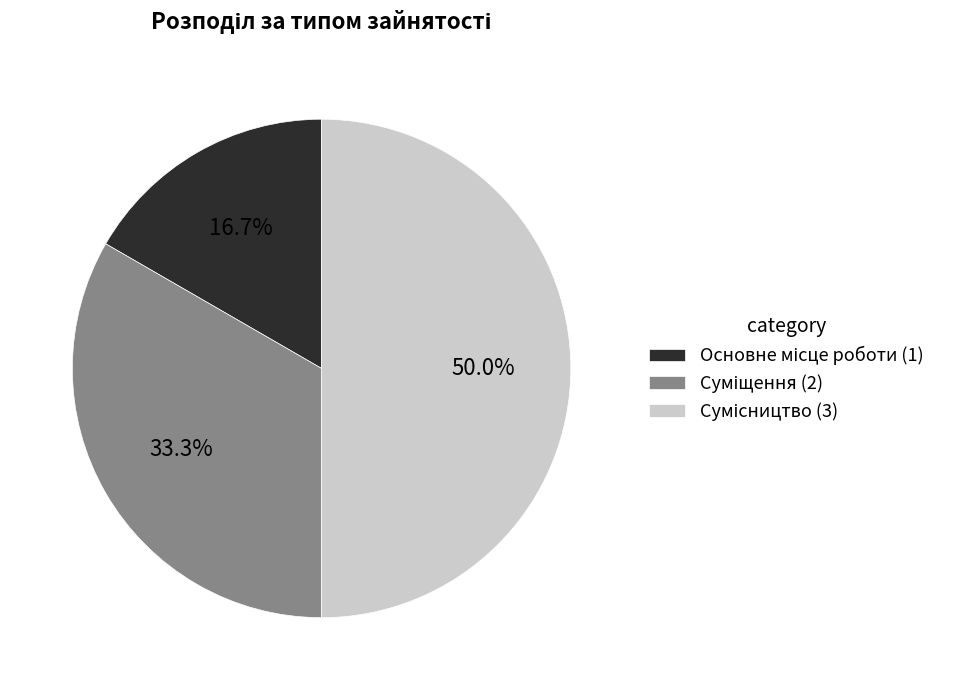

How many slices are in this pie chart?

3